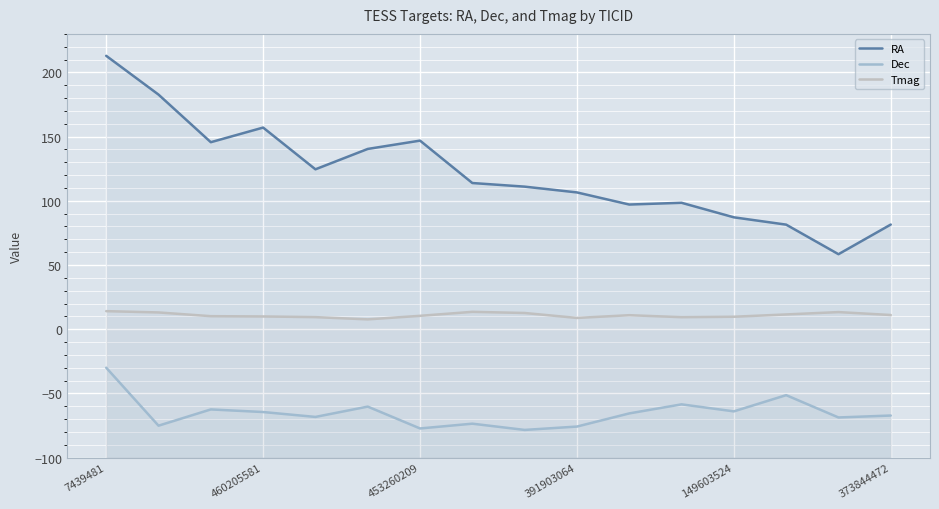

Is it true that Dec equals -110.6 at 460205581?

False